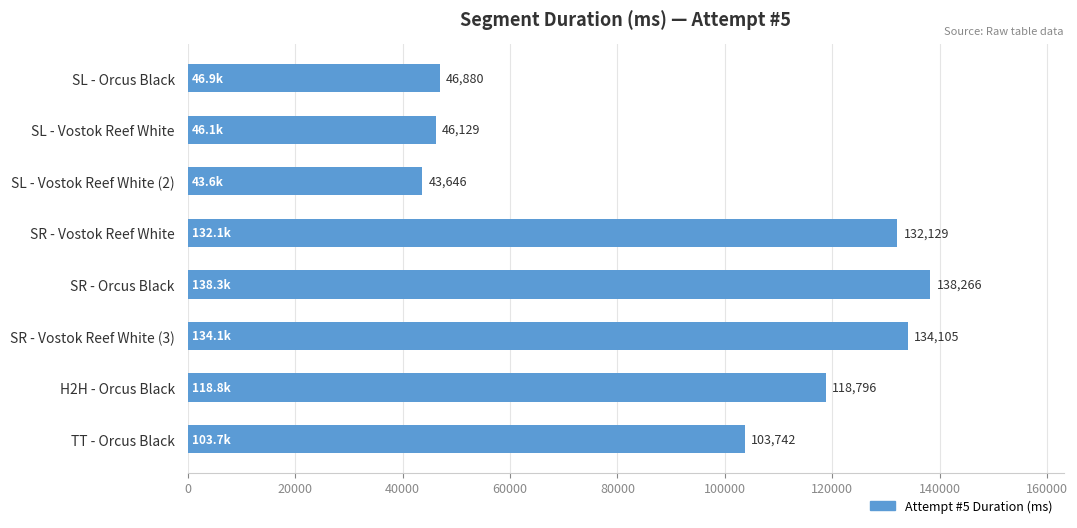

List the labels in order of value, smallest first.

SL - Vostok Reef White (2), SL - Vostok Reef White, SL - Orcus Black, TT - Orcus Black, H2H - Orcus Black, SR - Vostok Reef White, SR - Vostok Reef White (3), SR - Orcus Black